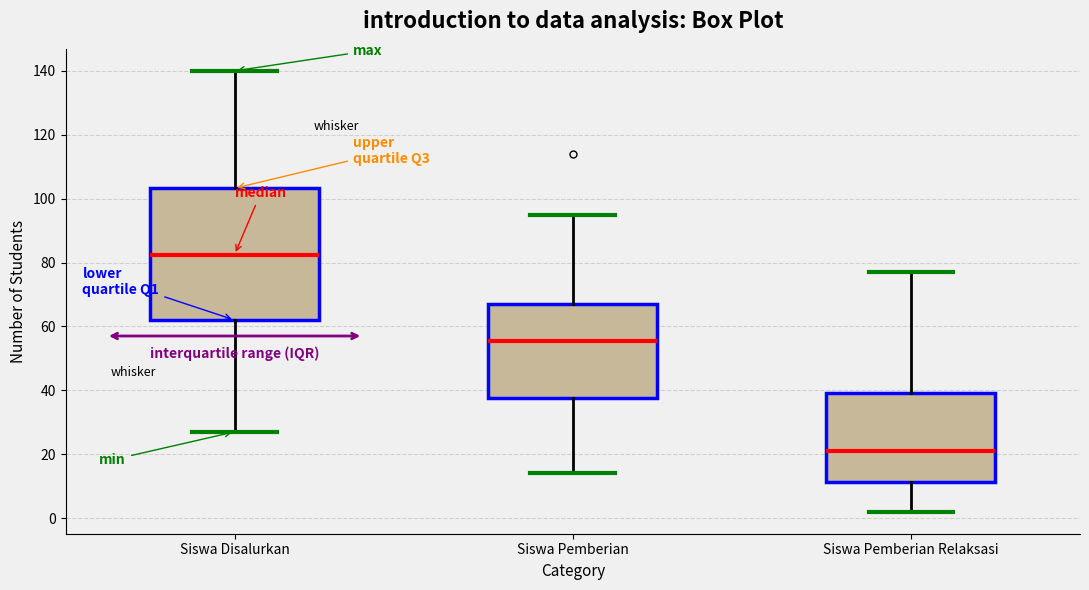

Which box's median line is the lowest?

Siswa Pemberian Relaksasi